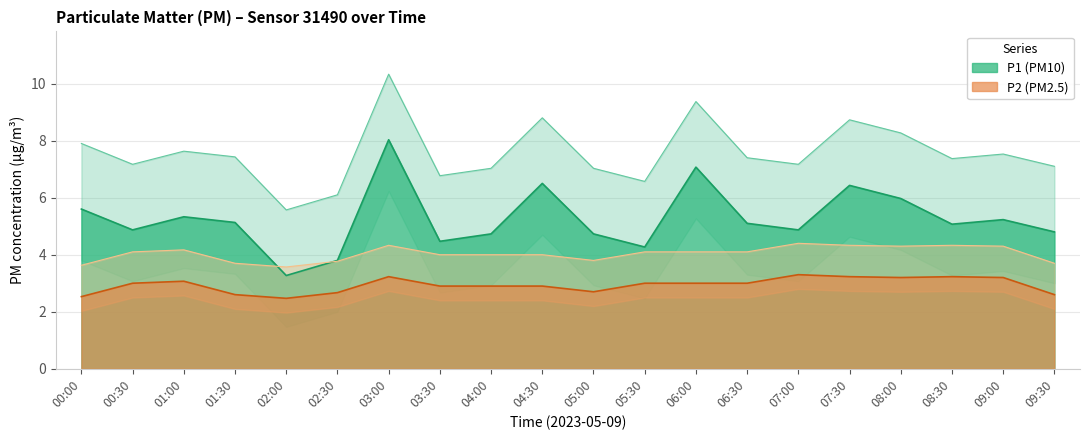

What is the difference between the second highest and minimum values in the P1_lower series?

2.5